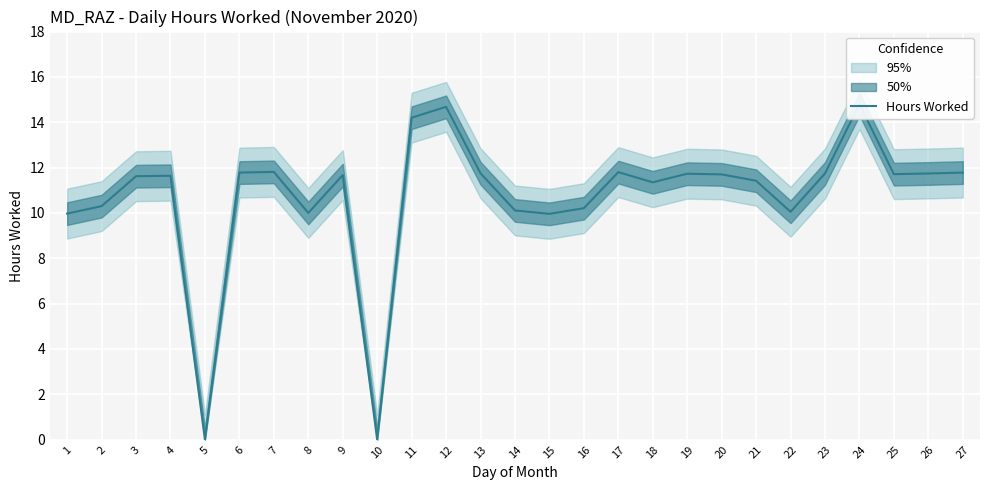

What is the average value?

10.7